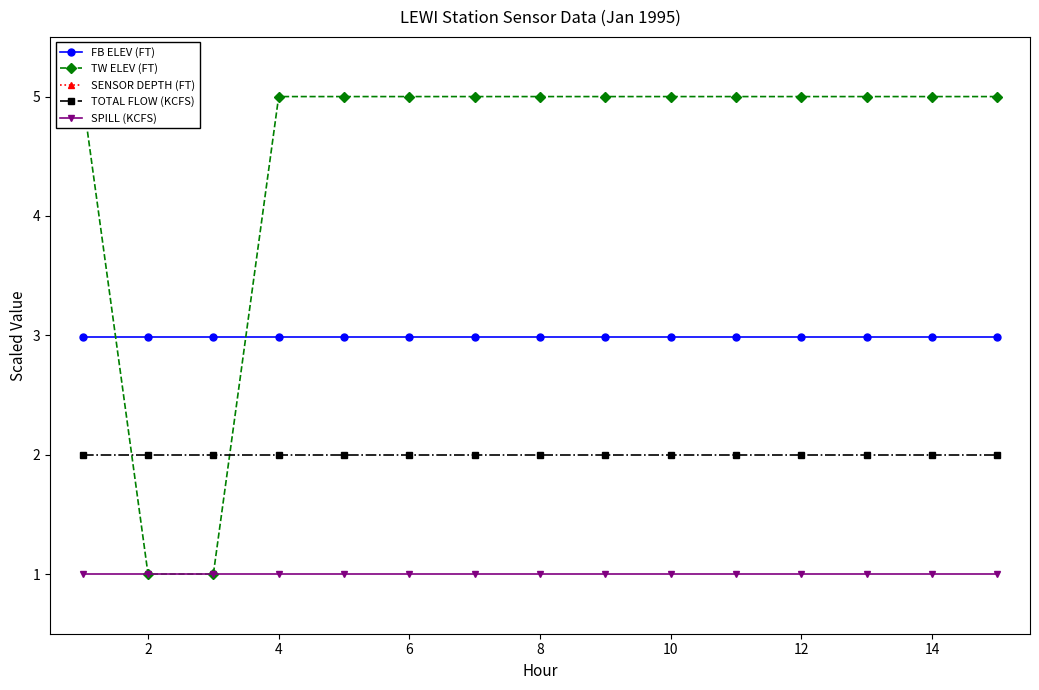

True or false: TW ELEV (FT) and SPILL (KCFS) cross at least once.

False